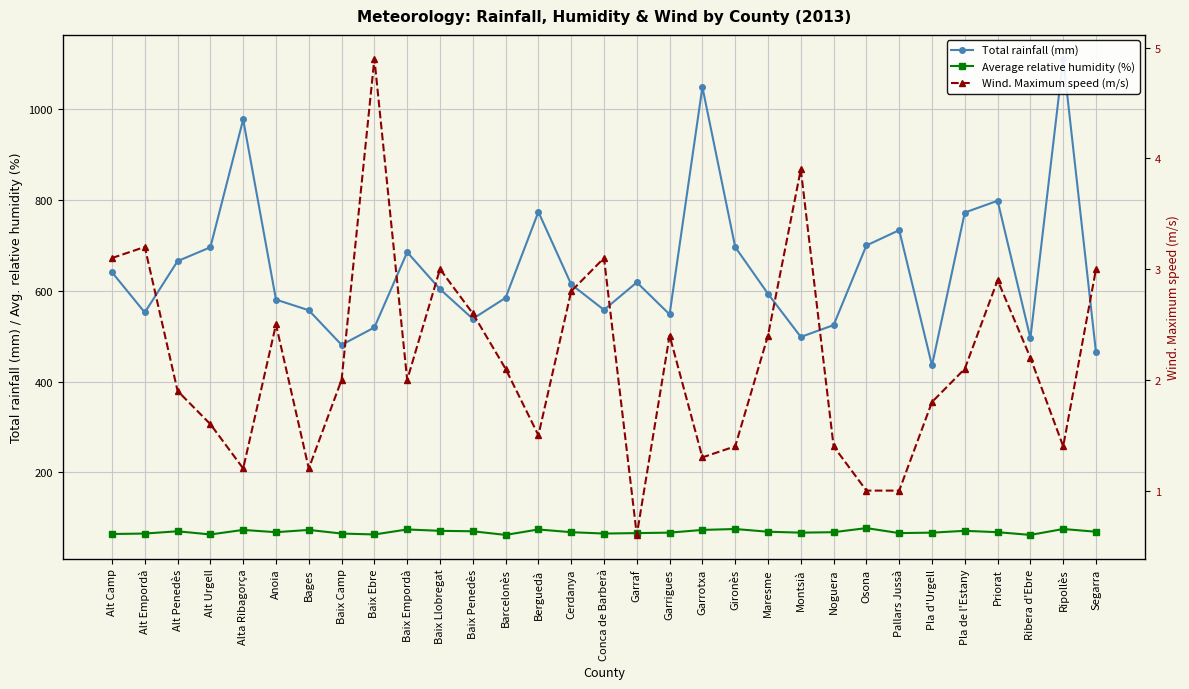

What is the average value of the Wind. Maximum speed (m/s) series?

2.2